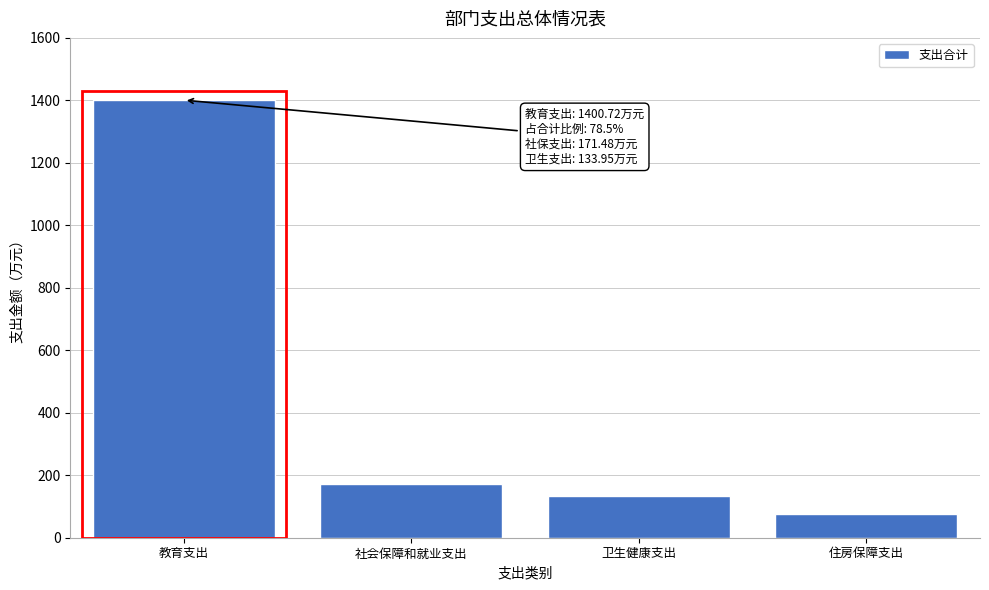

Reading left to right, transcribe all the data shown in this chart.

1400.7	171.5	133.9	77.1